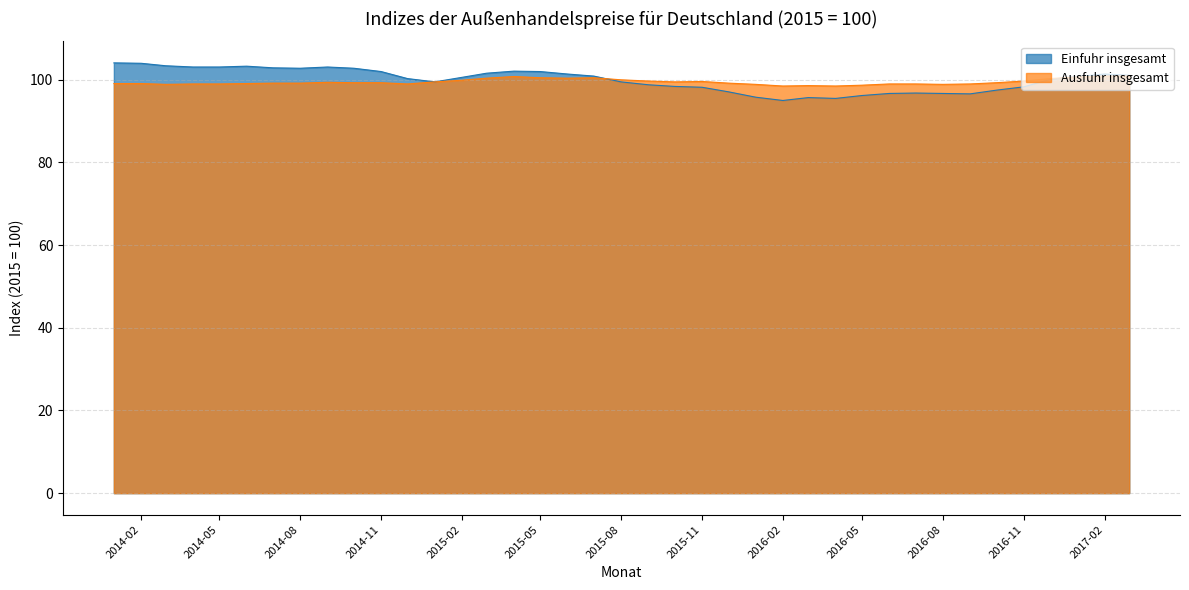

Which category has the highest value across all series?

2014-01